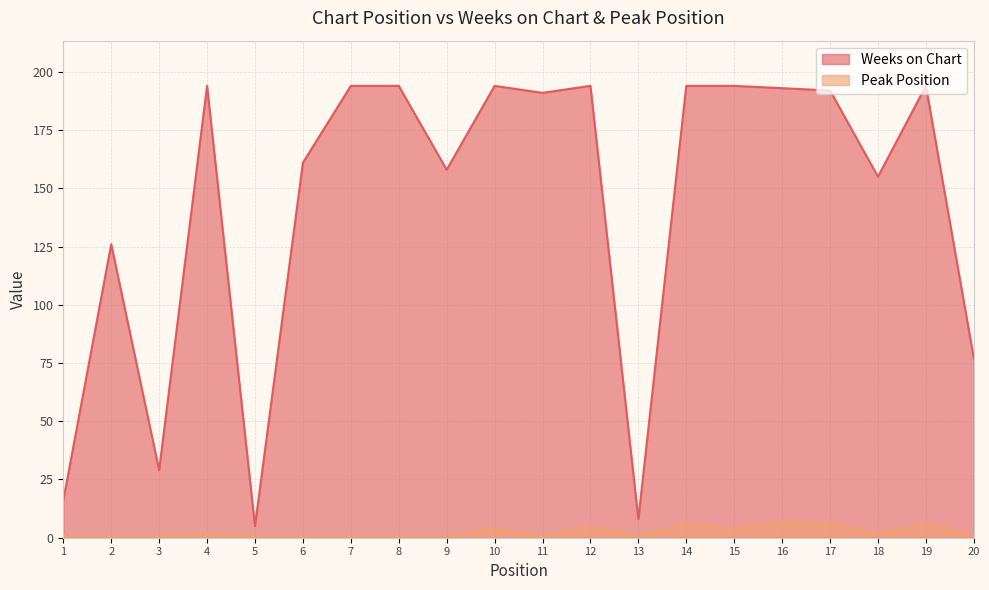

True or false: Peak Position and Weeks on Chart intersect in this chart.

False